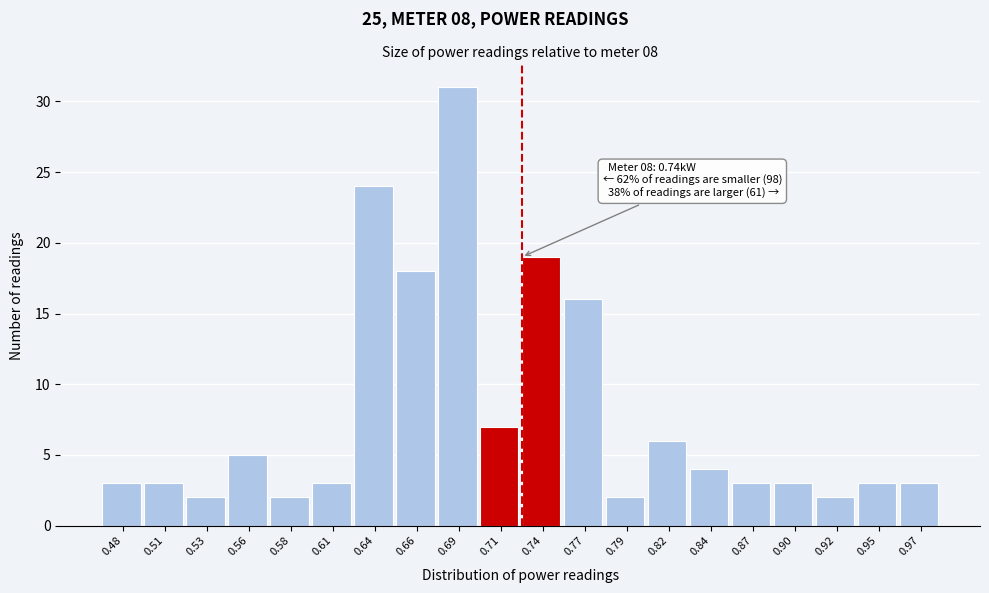

Reading left to right, transcribe all the data shown in this chart.

0.48=3	0.51=3	0.53=2	0.56=5	0.58=2	0.61=3	0.64=24	0.66=18	0.69=31	0.71=7	0.74=19	0.77=16	0.79=2	0.82=6	0.84=4	0.87=3	0.90=3	0.92=2	0.95=3	0.97=3